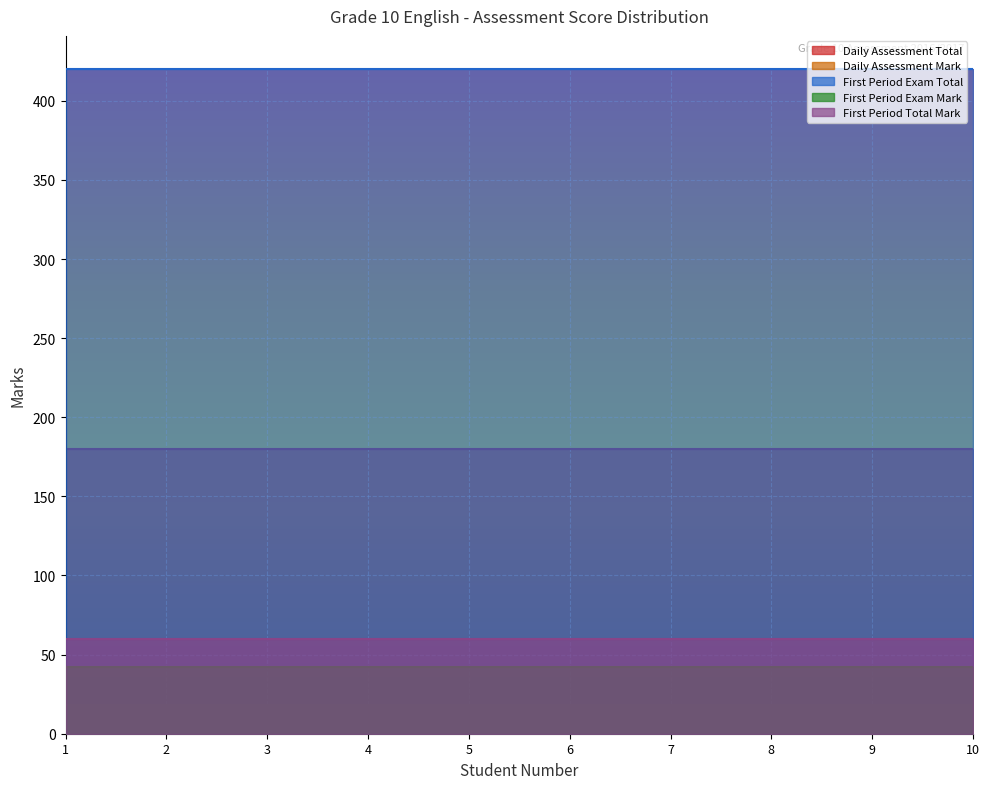

True or false: First Period Exam Total has a value of 97 at 5.

False